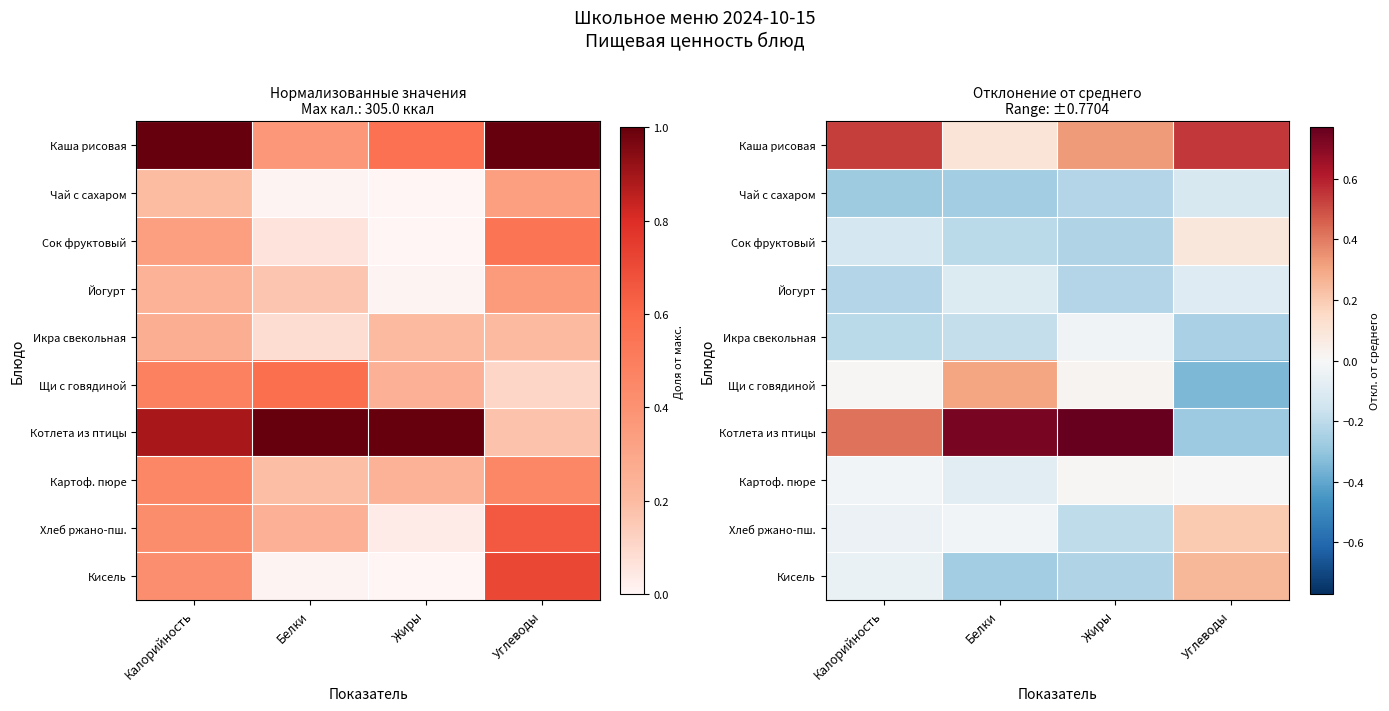

Count the number of data series in this chart.

10